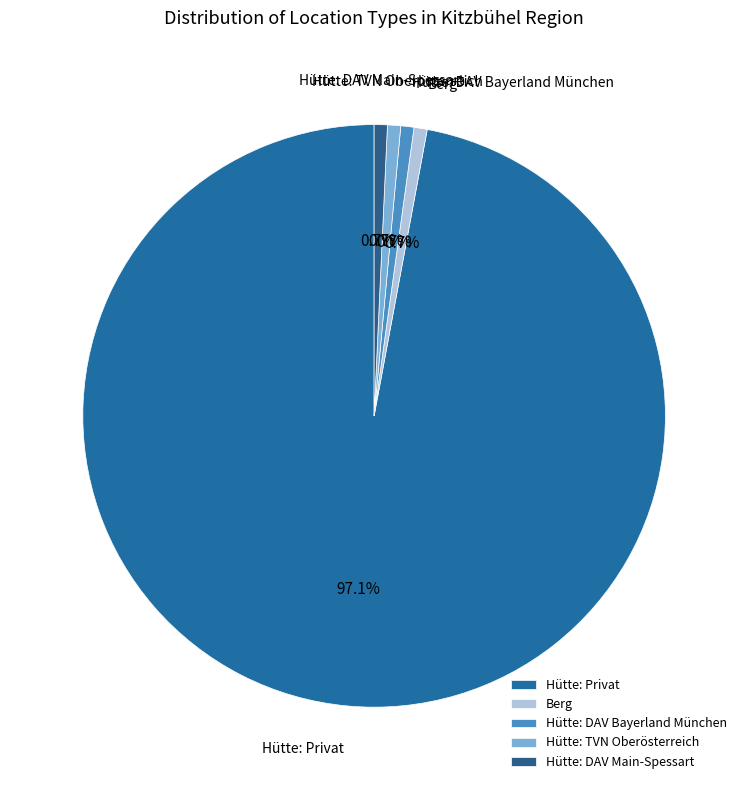

Does Hütte: Privat represent more than half of the total?

Yes